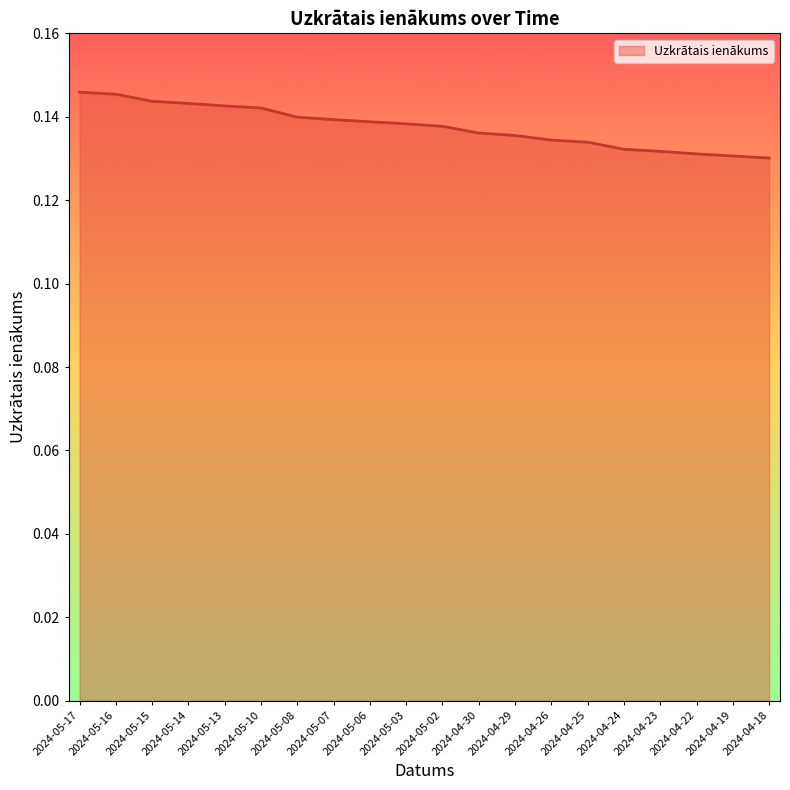

What position from the left is 2024-05-10?

6